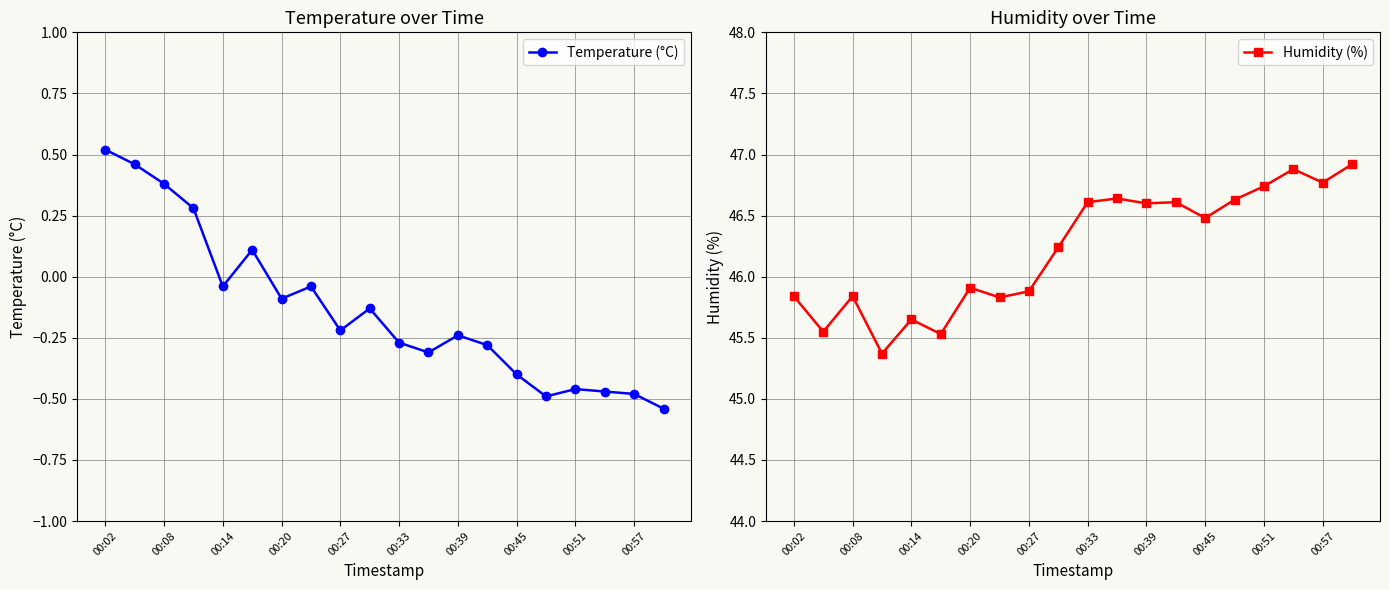

At which category is the sum across all series the highest?

17